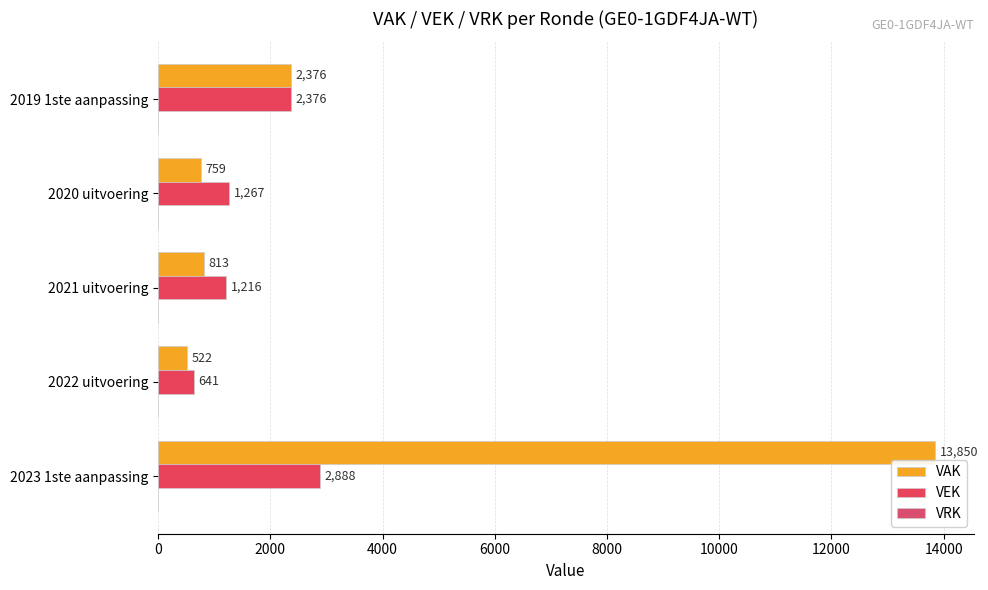

How many series are shown in this chart?

2